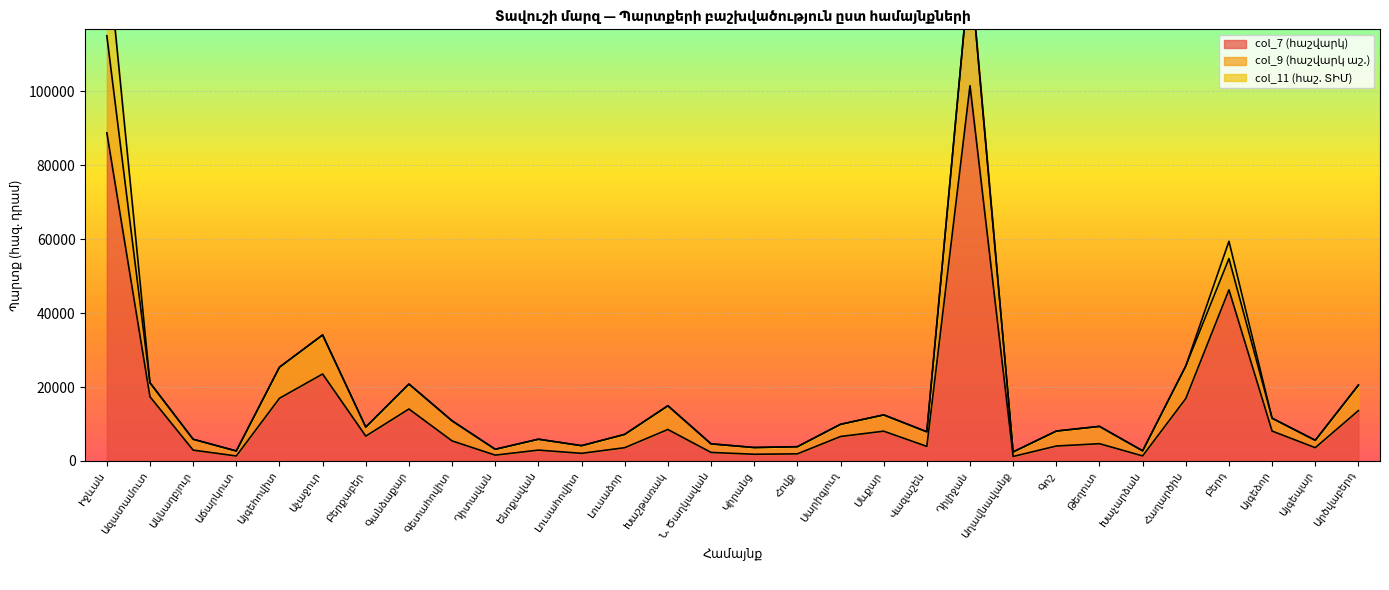

What is the difference between the second highest and second lowest values in the col_9 (հաշվարկ աշ.) series?

112265.3